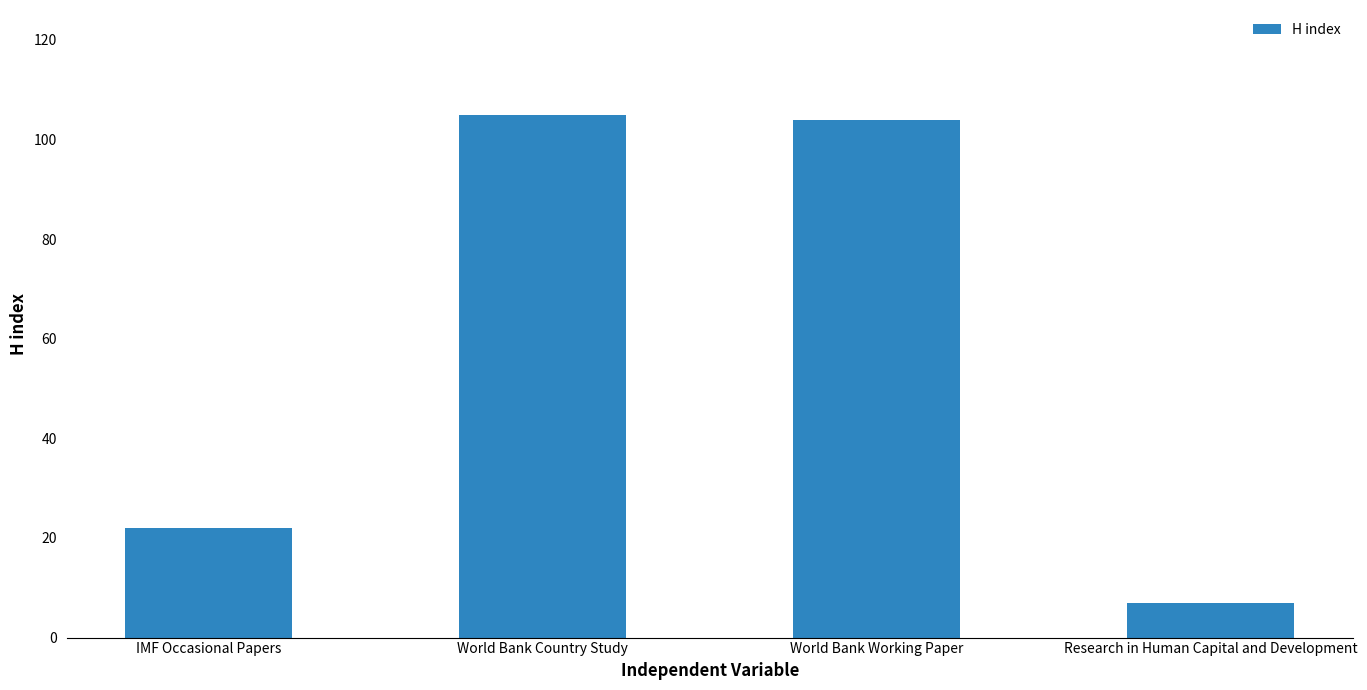

What is the average value?

60